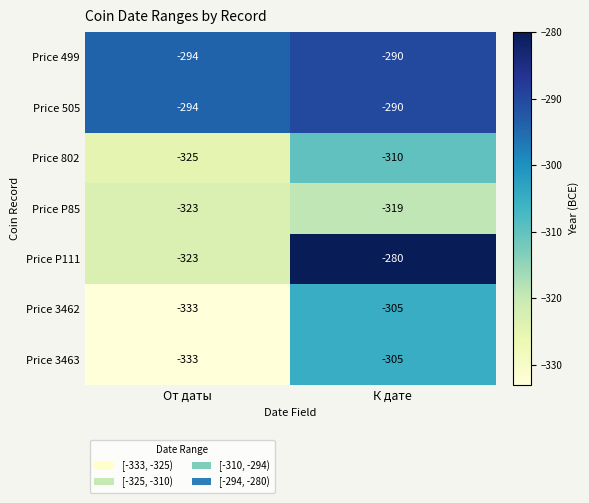

Count the number of data series in this chart.

7